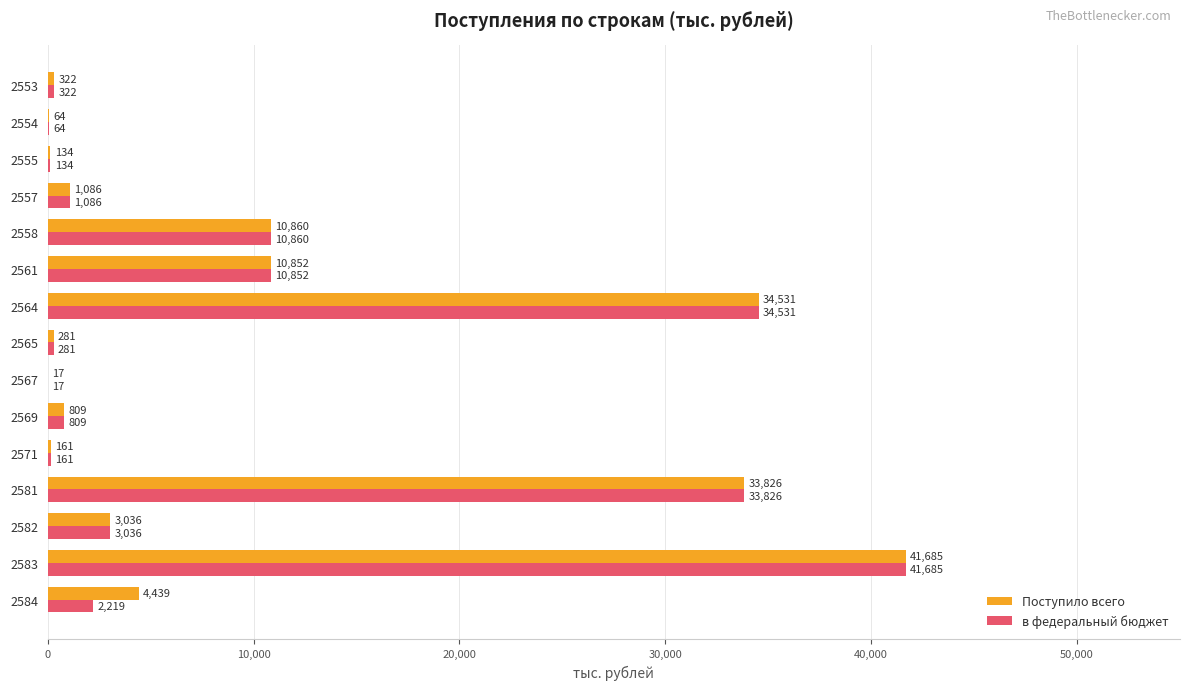

Is it true that в федеральный бюджет equals 1086 at 2557?

True